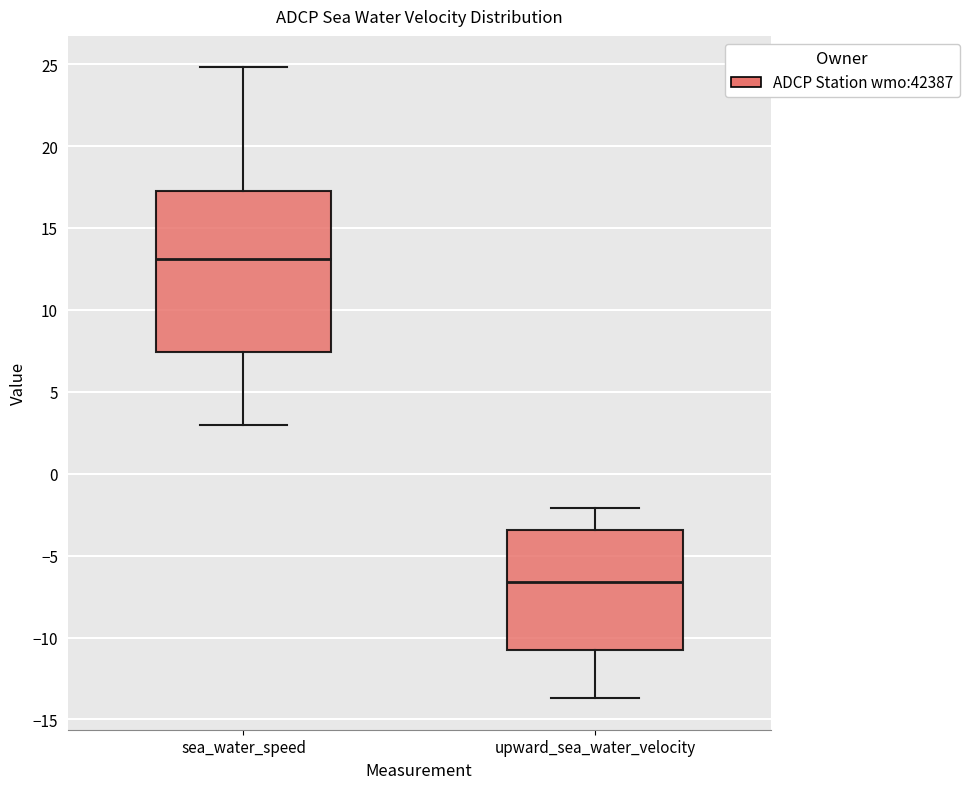

Which box is the tallest, from its lower edge to its upper edge?

sea_water_speed